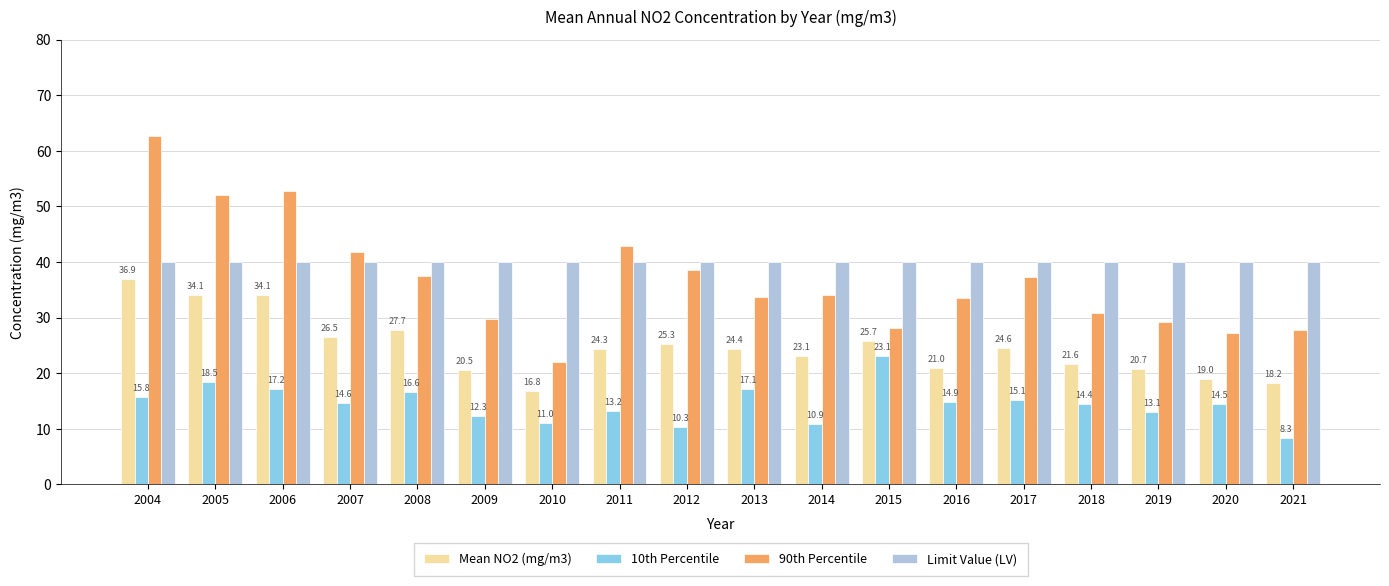

Where is 10th Percentile nearest to the value 15?

2016